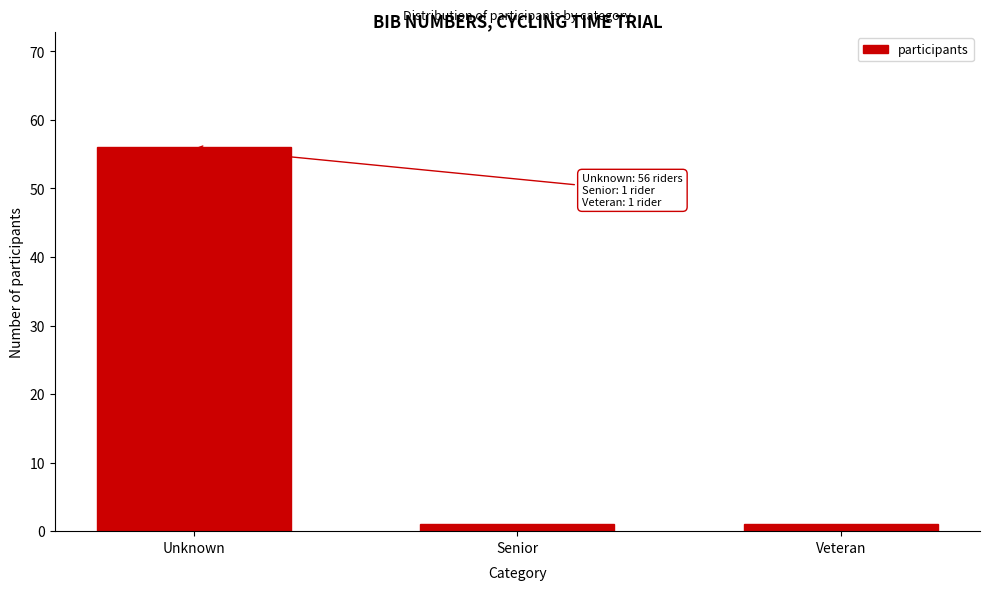

Reading right to left, extract all data points from this chart.

Veteran=1	Senior=1	Unknown=56